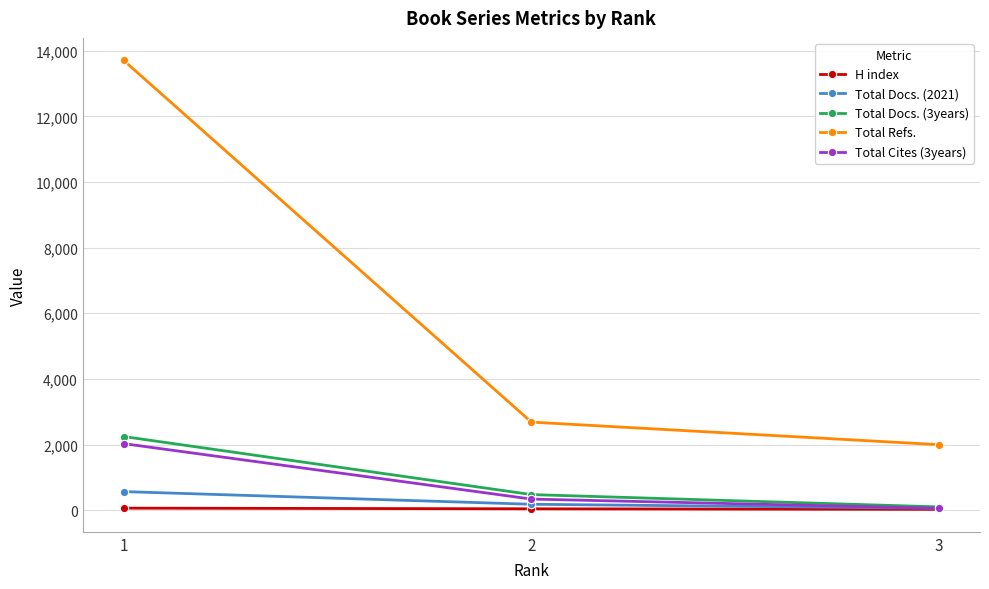

What is the maximum value for Total Refs.?

13707